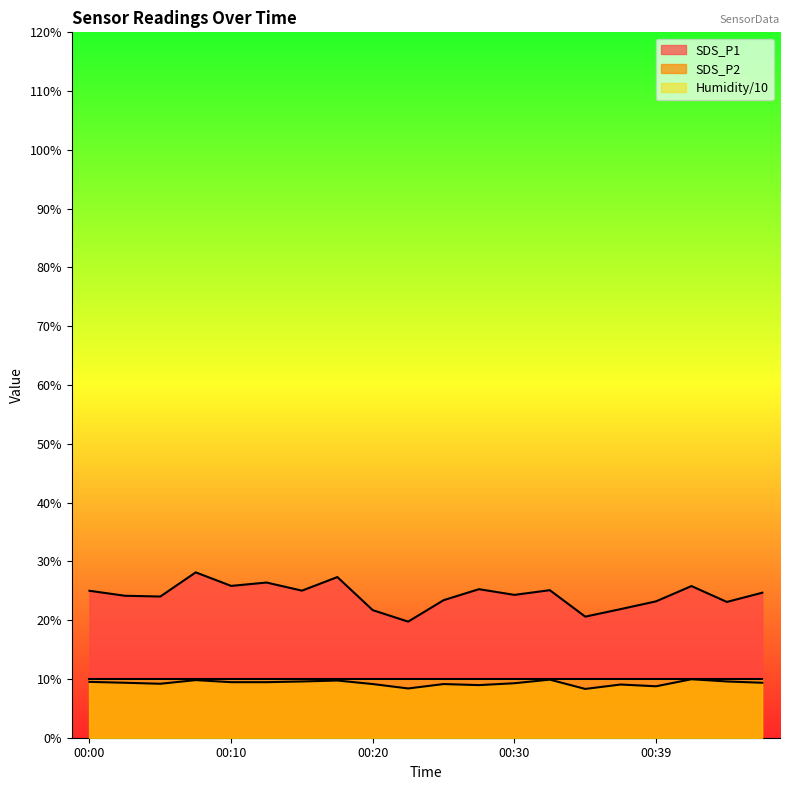

At which category is the sum across all series the highest?

00:08